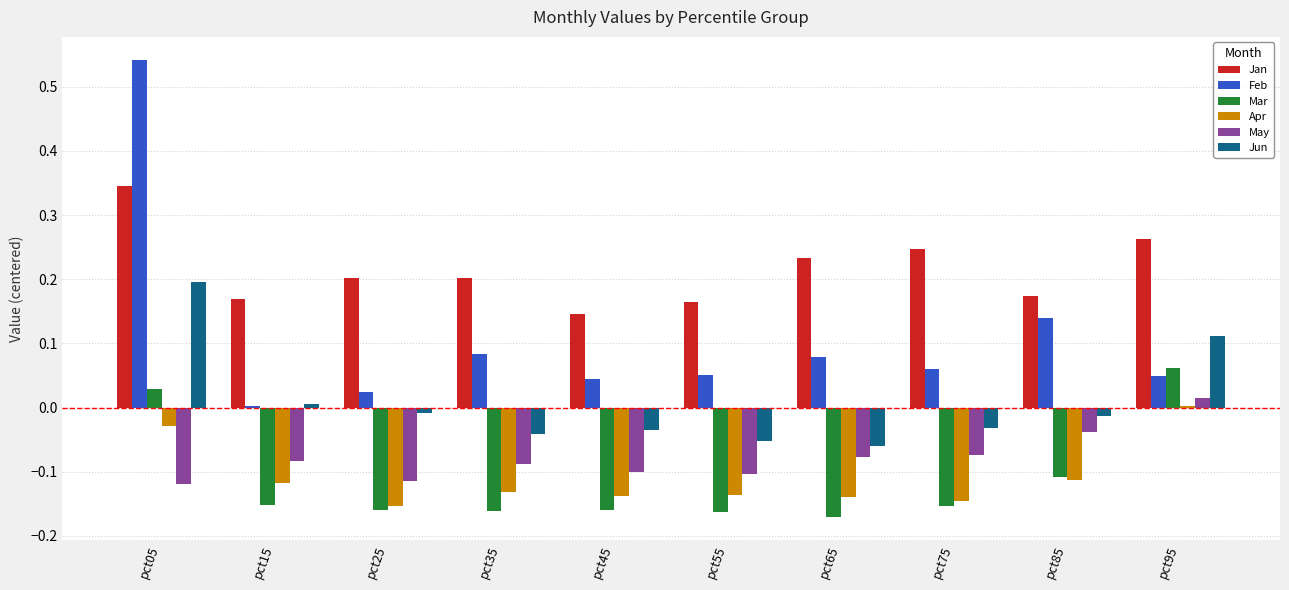

Which series has the largest range (max minus min)?

Feb